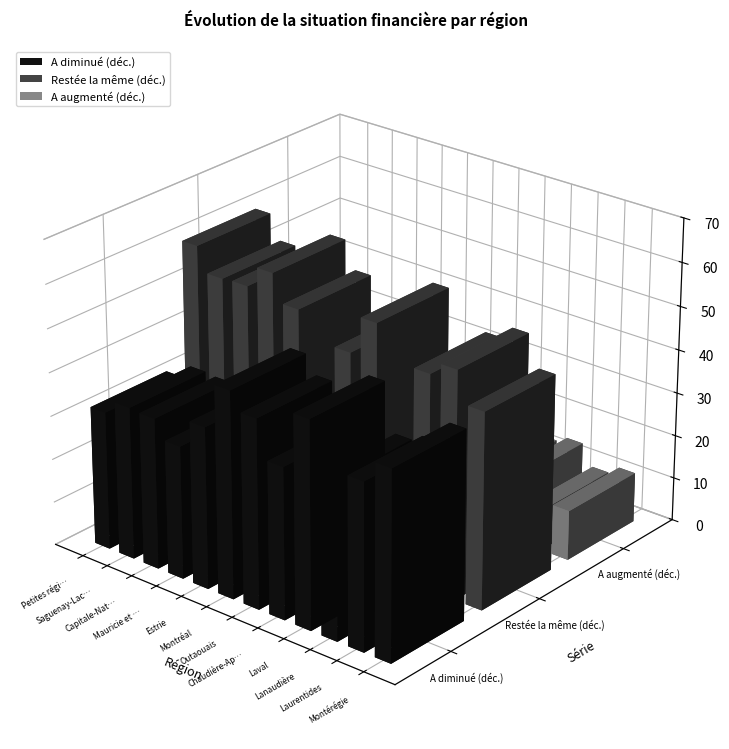

How many groups of bars are there?

12